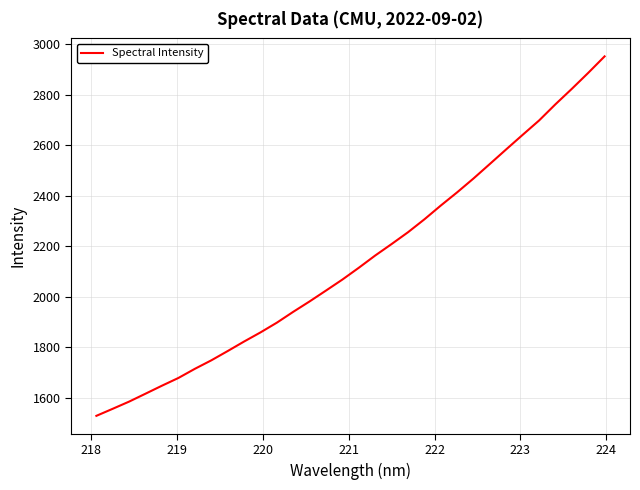

What is the minimum value shown in the chart?

1528.9